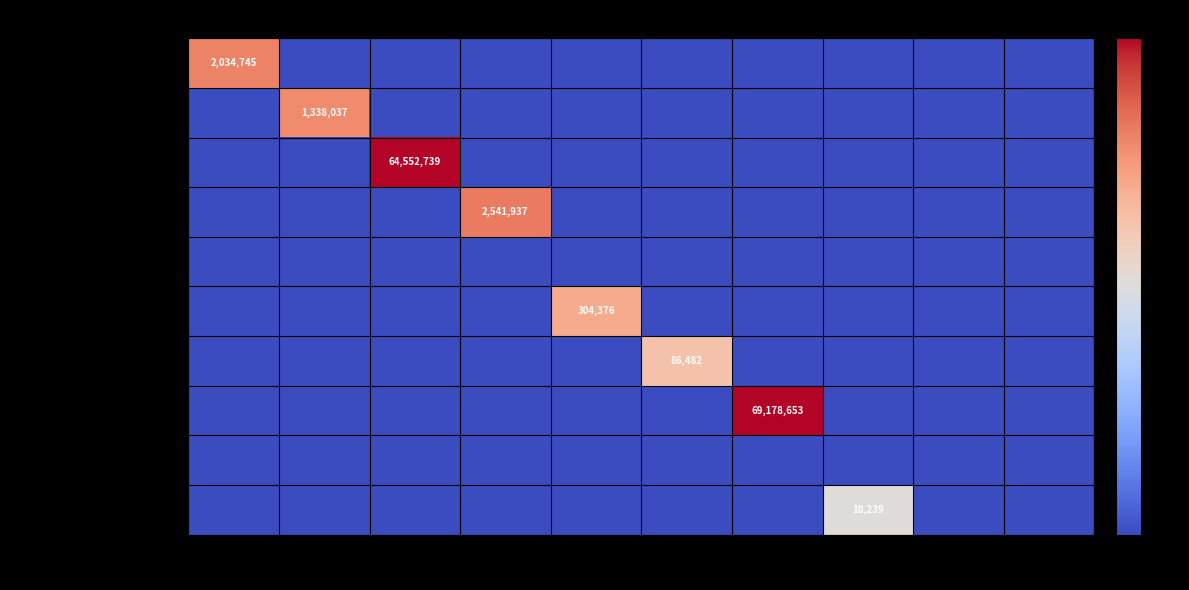

List the series in order of their peak value, highest first.

24-TRANSF. CORRIENTES, 09-APORTE FISCAL, 13-TRANSF. CAP., 05-TRANSF. CORRIENTES, 08-OTROS INGRESOS, 21-GASTOS PERSONAL, 22-BIENES Y SERV., 29-ACTIVOS NO FIN., 15-SALDO INICIAL, 26-OTROS GASTOS